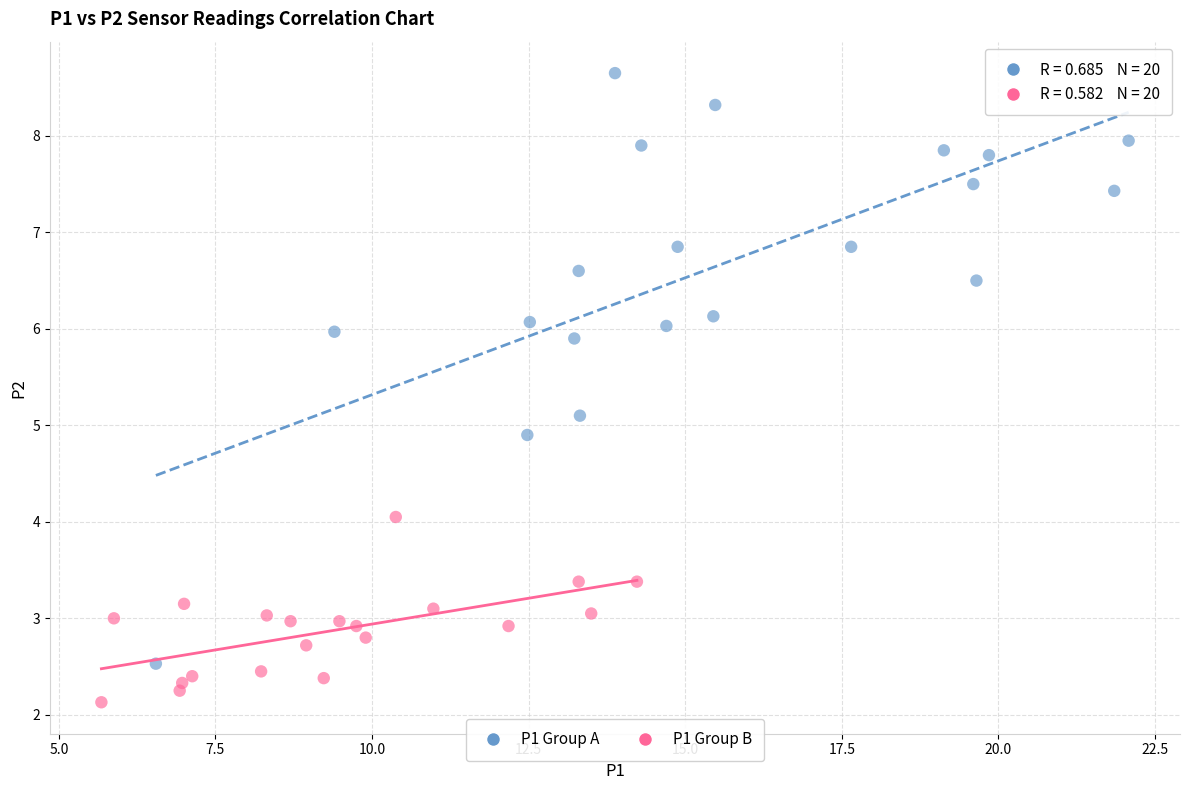

Which series has the widest spread of Y values?

P1 Group A